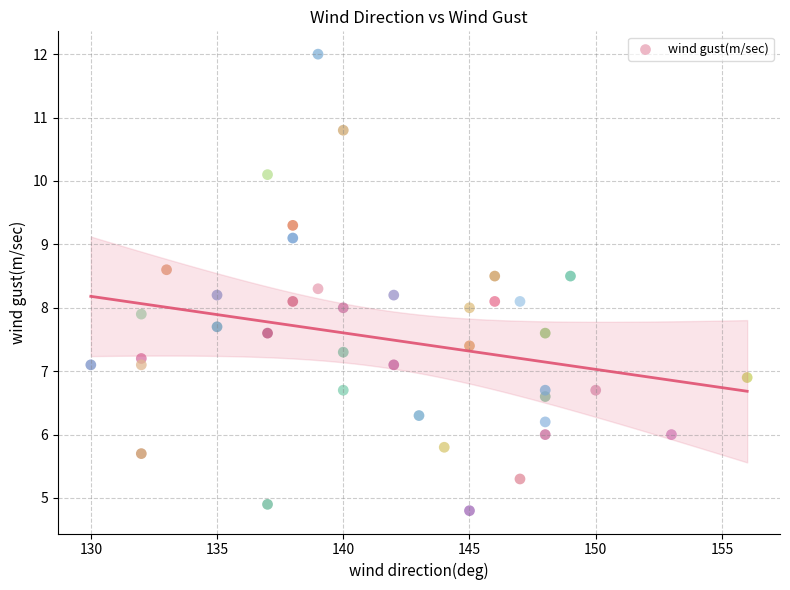

What is the range of X values (max minus min)?

26.0